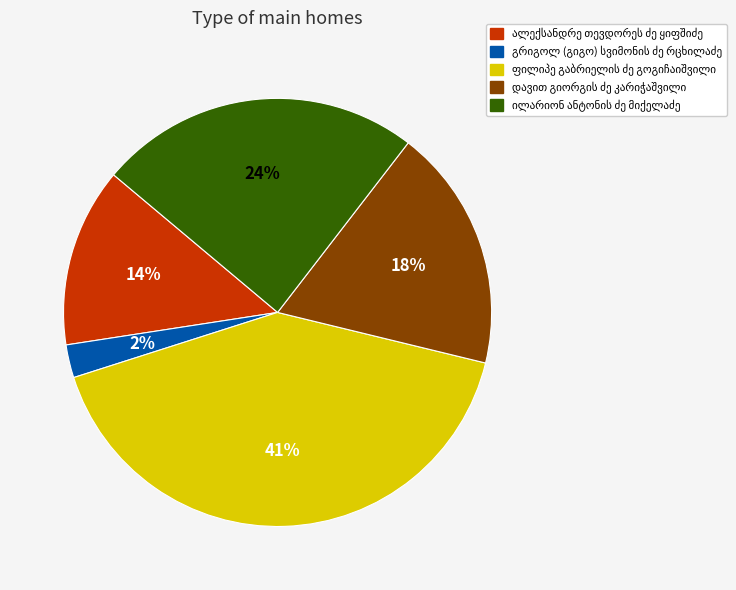

Does any single category account for the majority?

No